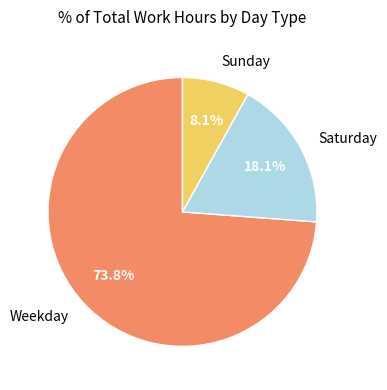

Which slice is the smallest?

Sunday